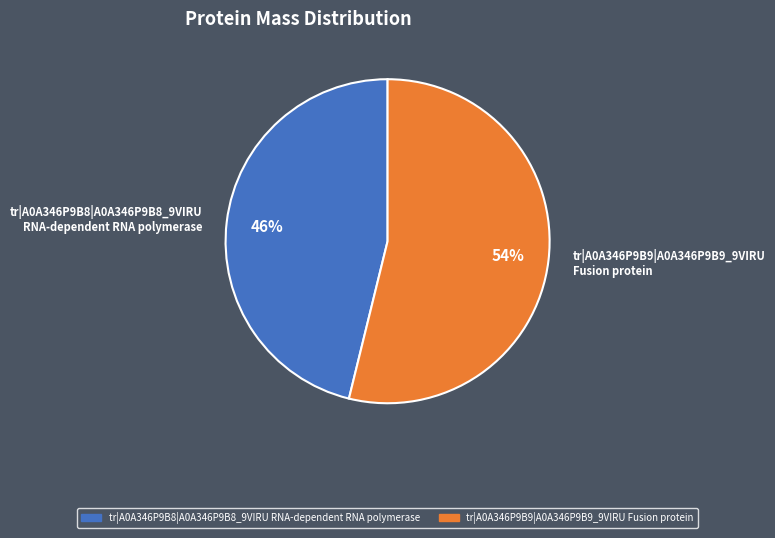

Which has a higher value, tr|A0A346P9B8|A0A346P9B8_9VIRU RNA-dependent RNA polymerase or tr|A0A346P9B9|A0A346P9B9_9VIRU Fusion protein?

tr|A0A346P9B9|A0A346P9B9_9VIRU Fusion protein